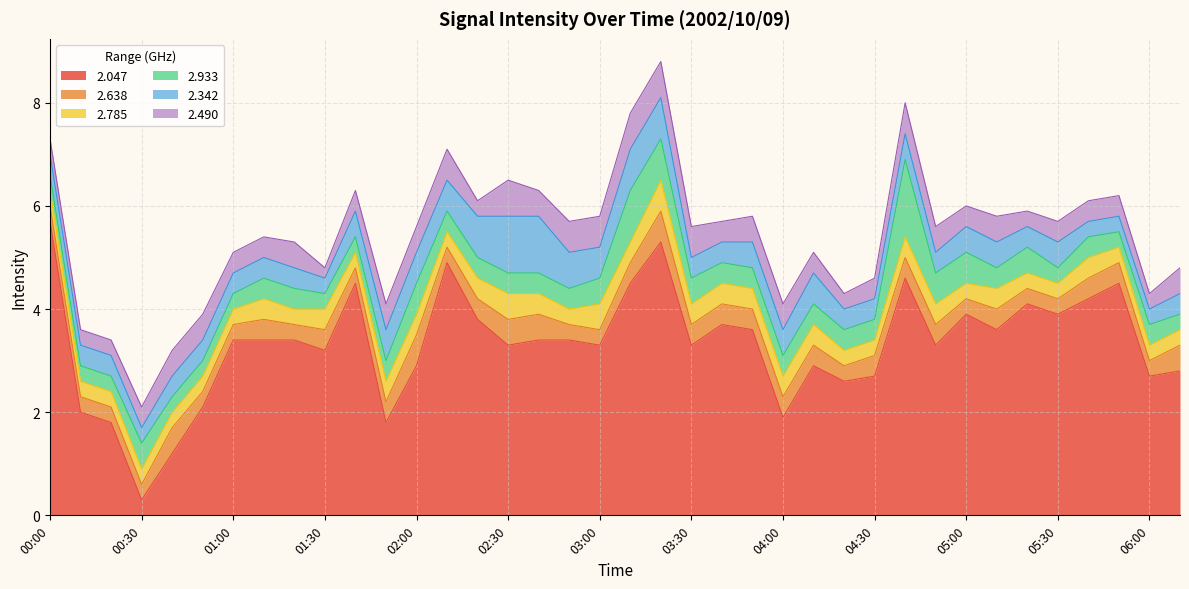

At which label does 2.047 reach its minimum?

00:30